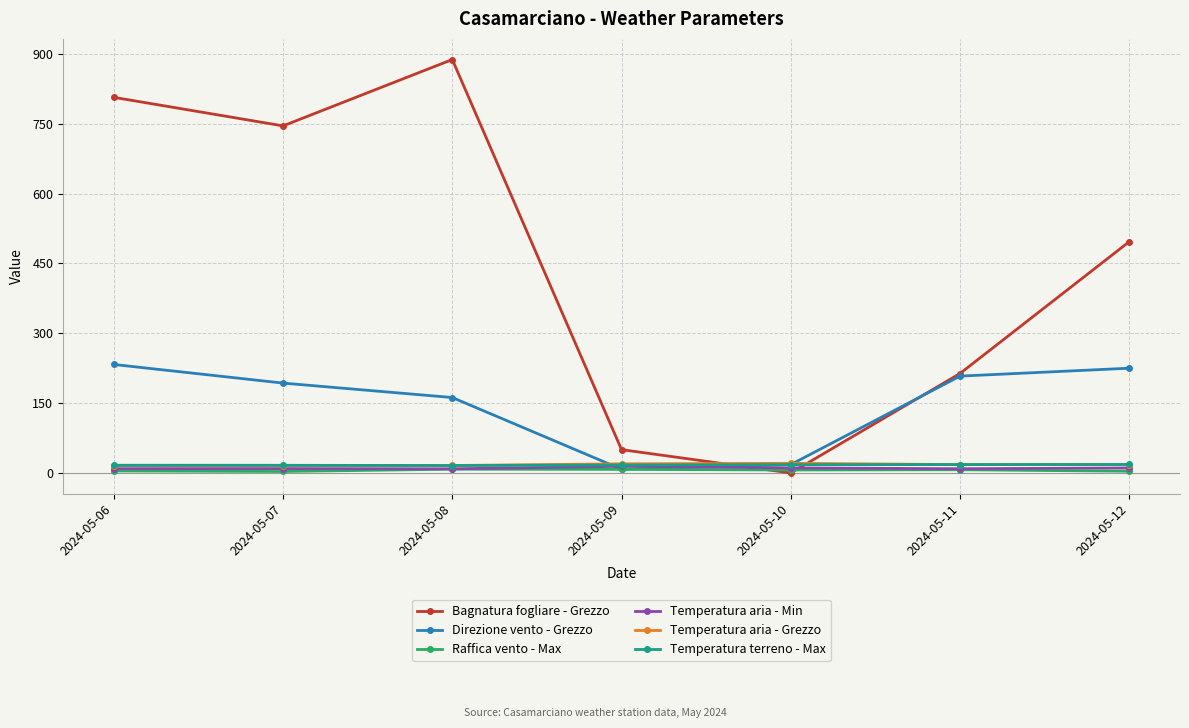

Which series has the widest spread of values?

Bagnatura fogliare - Grezzo